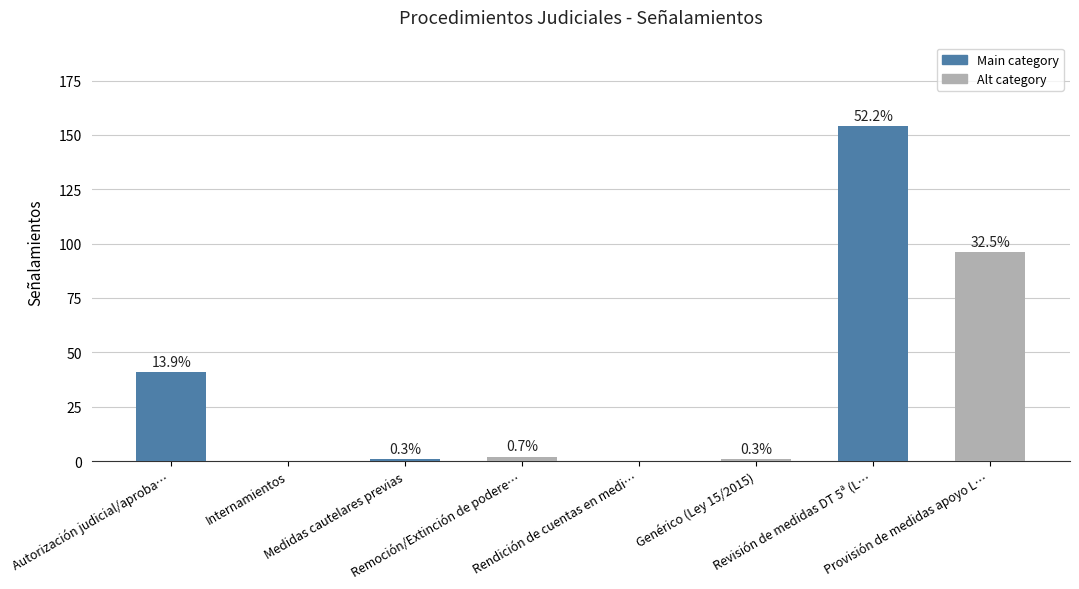

What position from the left is Medidas cautelares previas?

3